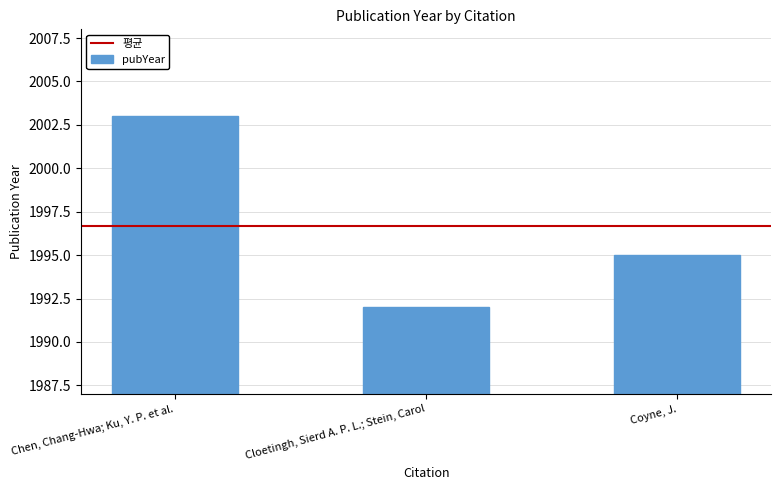

Is it true that the value at Coyne, J. is 1995?

True